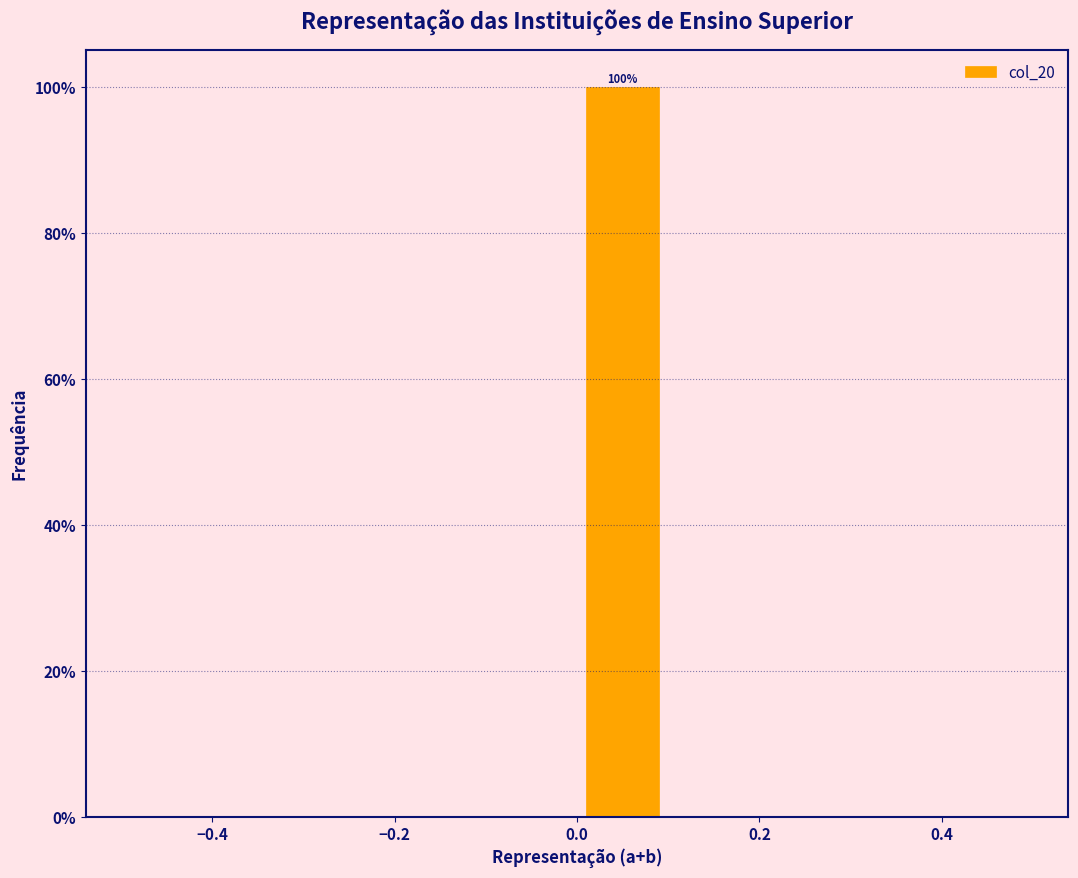

Which range on the x-axis has the tallest bar?

0.0 to 0.1